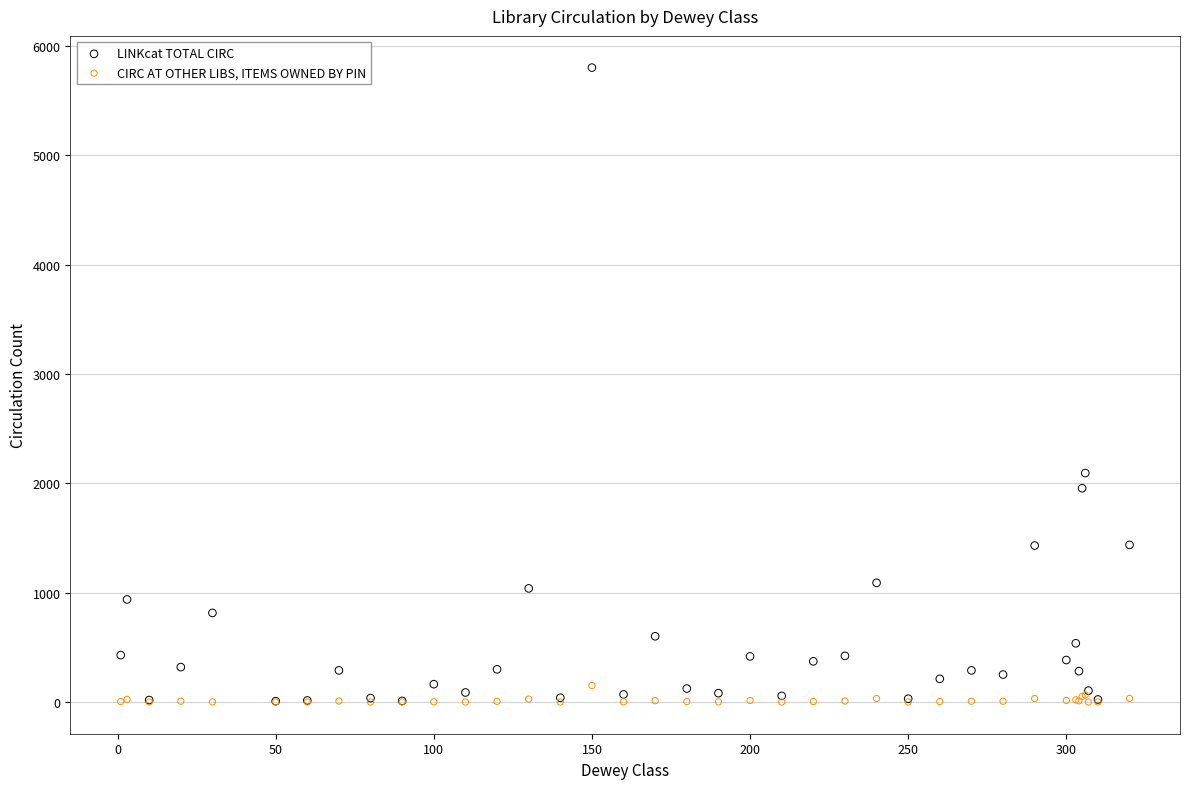

What are all the series names shown in the legend?

LINKcat TOTAL CIRC, CIRC AT OTHER LIBS, ITEMS OWNED BY PIN